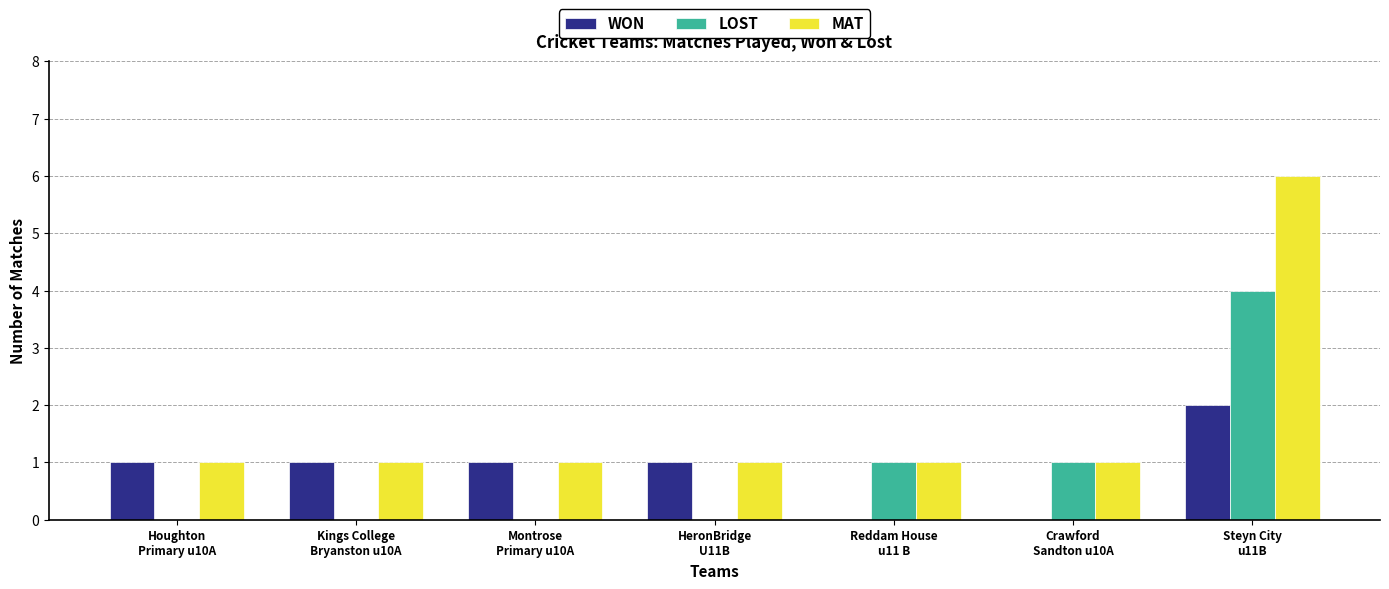

How many LOST values are between 0 and 1?

6